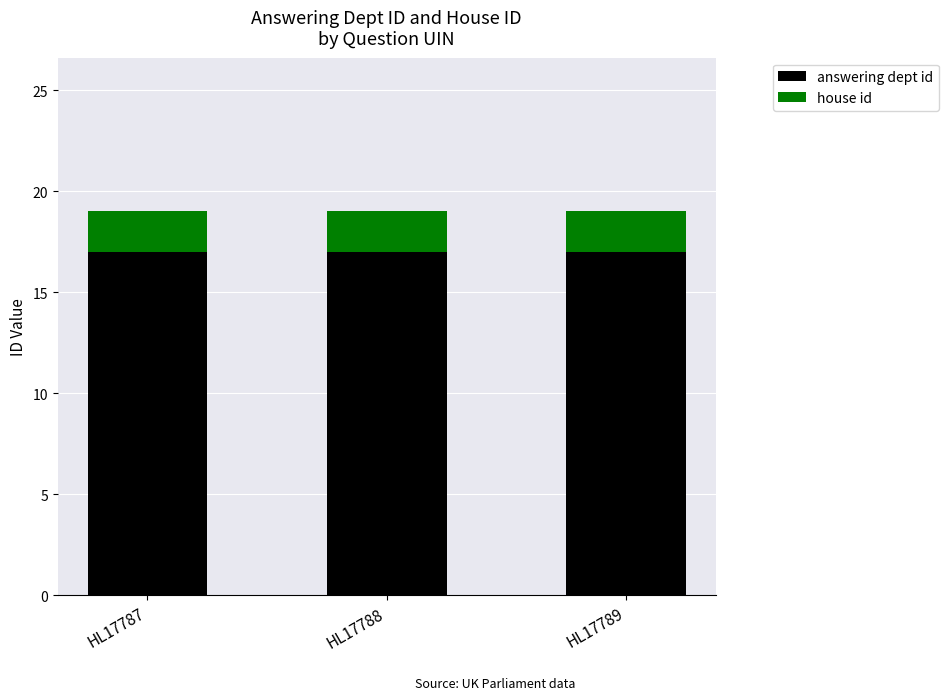

What is the total value across all series at HL17789?

19